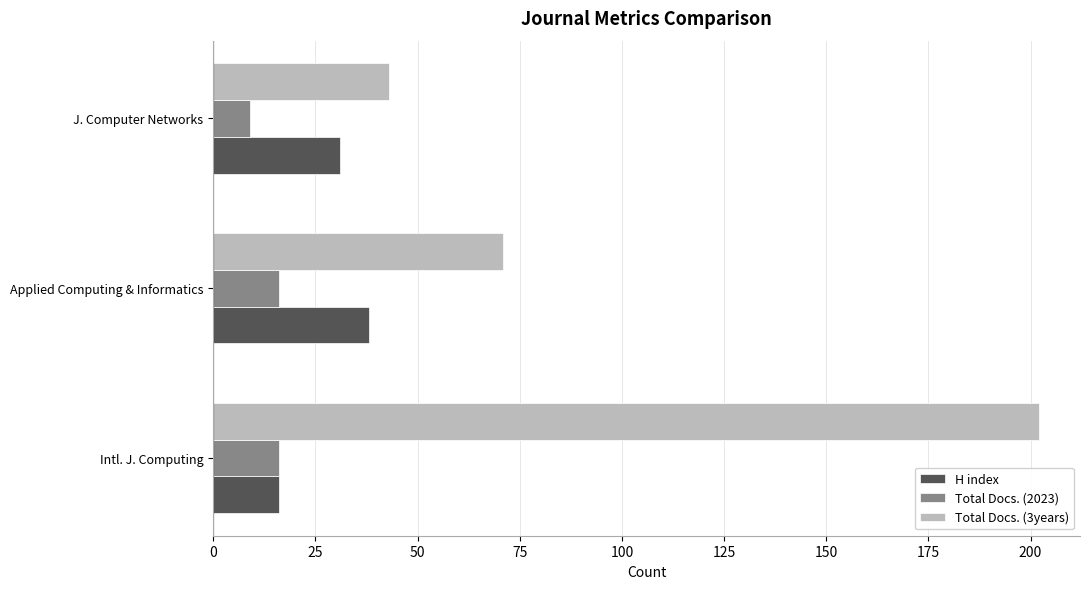

Which series has the largest total across all categories?

Total Docs. (3years)